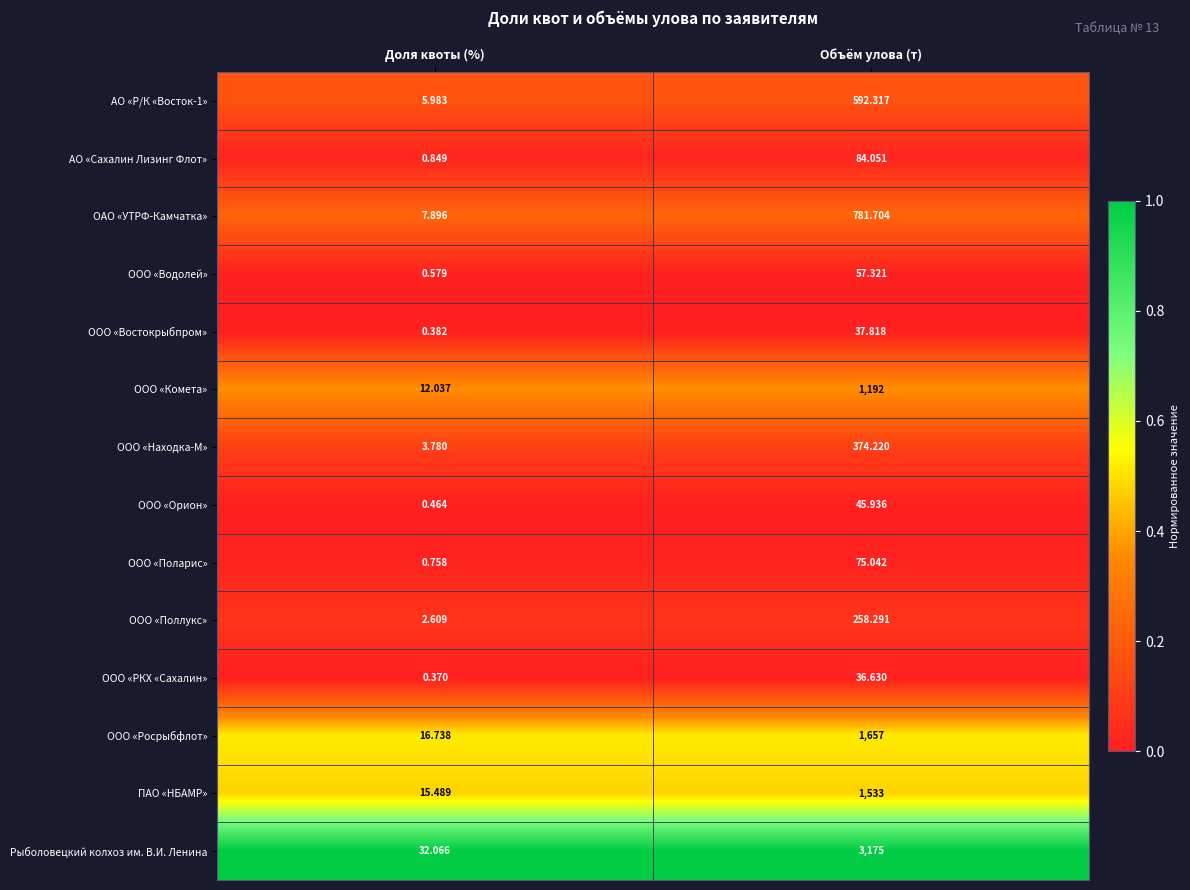

Rank the series at Объём улова (т) from highest to lowest value.

Рыболовецкий колхоз им. В.И. Ленина, ООО «Росрыбфлот», ПАО «НБАМР», ООО «Комета», ОАО «УТРФ-Камчатка», АО «Р/К «Восток-1», ООО «Находка-М», ООО «Поллукс», АО «Сахалин Лизинг Флот», ООО «Поларис», ООО «Водолей», ООО «Орион», ООО «Востокрыбпром», ООО «РКХ «Сахалин»